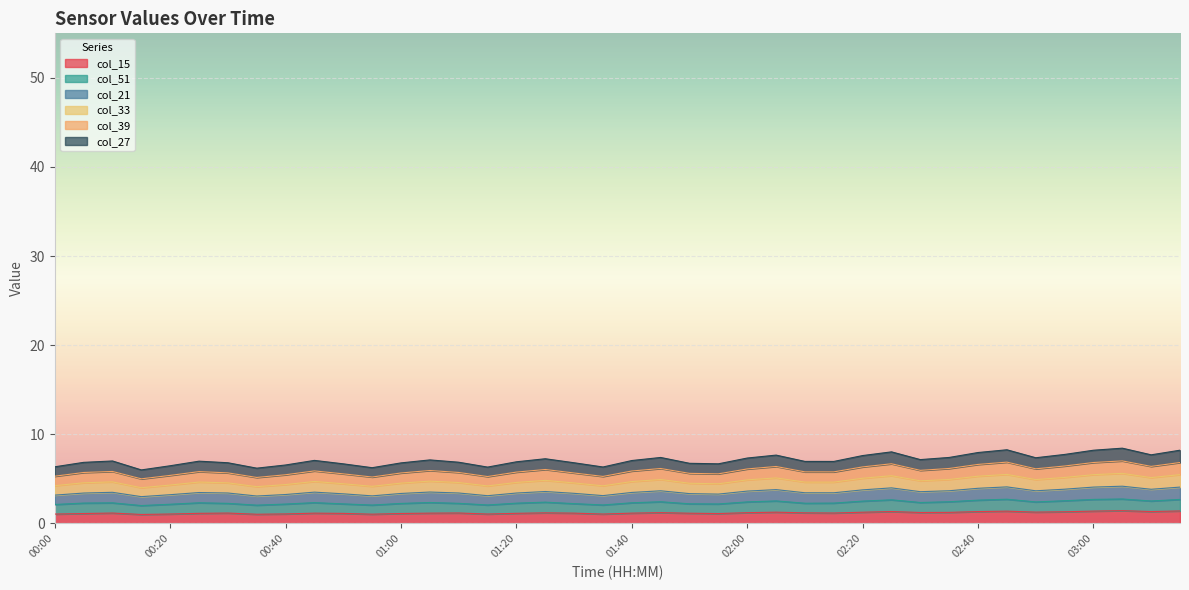

At which category is the sum across all series the highest?

03:05